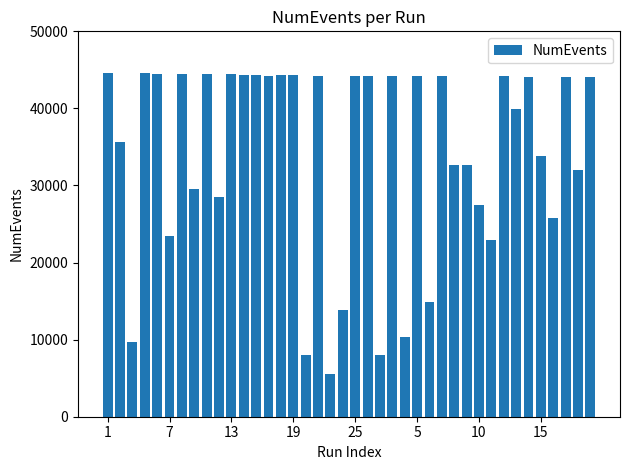

How many data points are less than 44052?

20